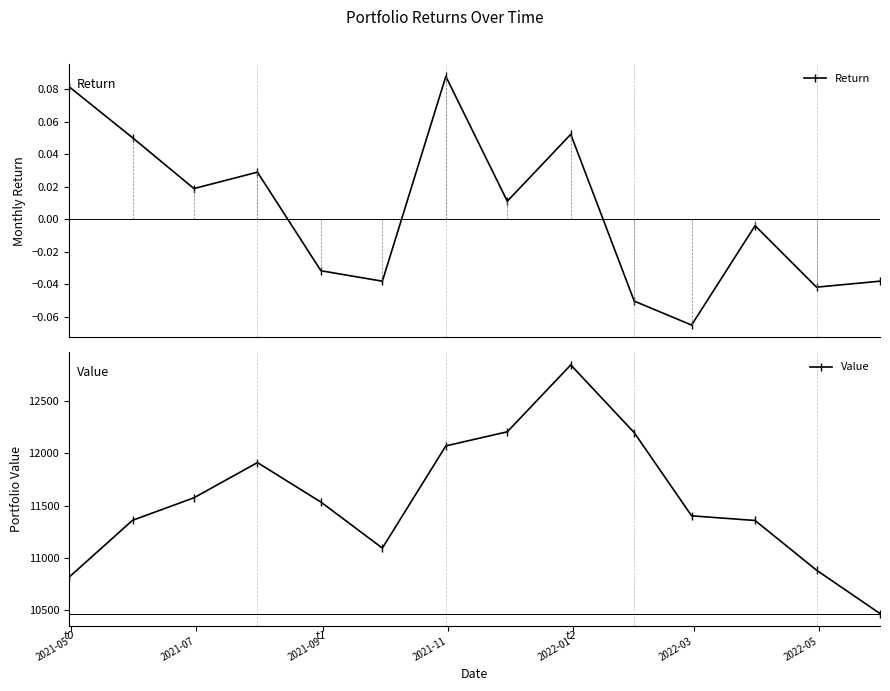

In Value, how many points are higher than both neighbors (excluding endpoints)?

2